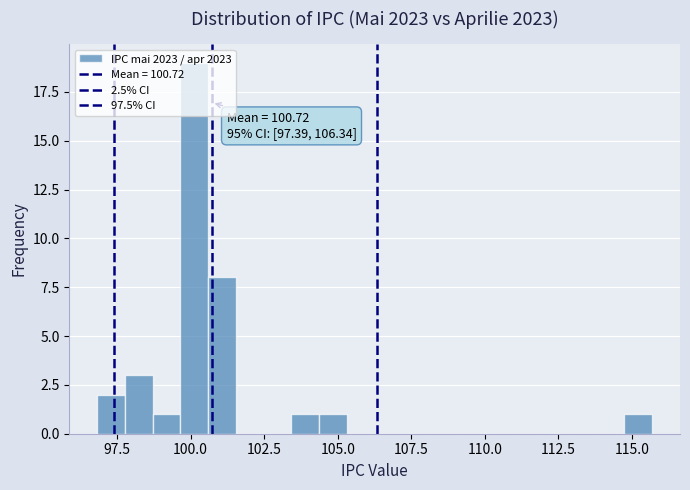

Around what value on the x-axis is the tallest bar? Give the approximate position of its centre, as read against the axis.

100.0